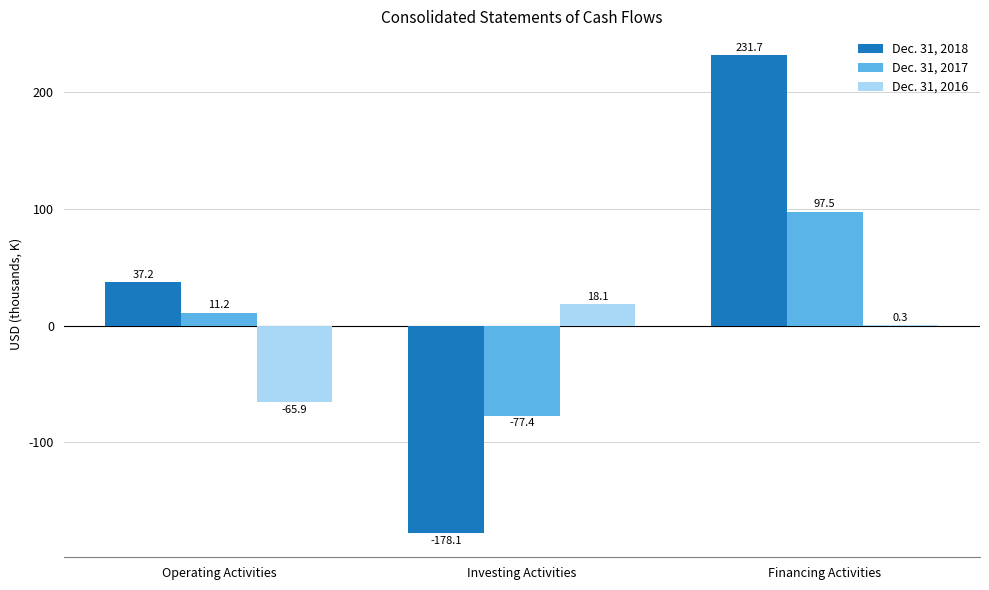

True or false: Dec. 31, 2017 has a value of -77404 at Investing Activities.

True